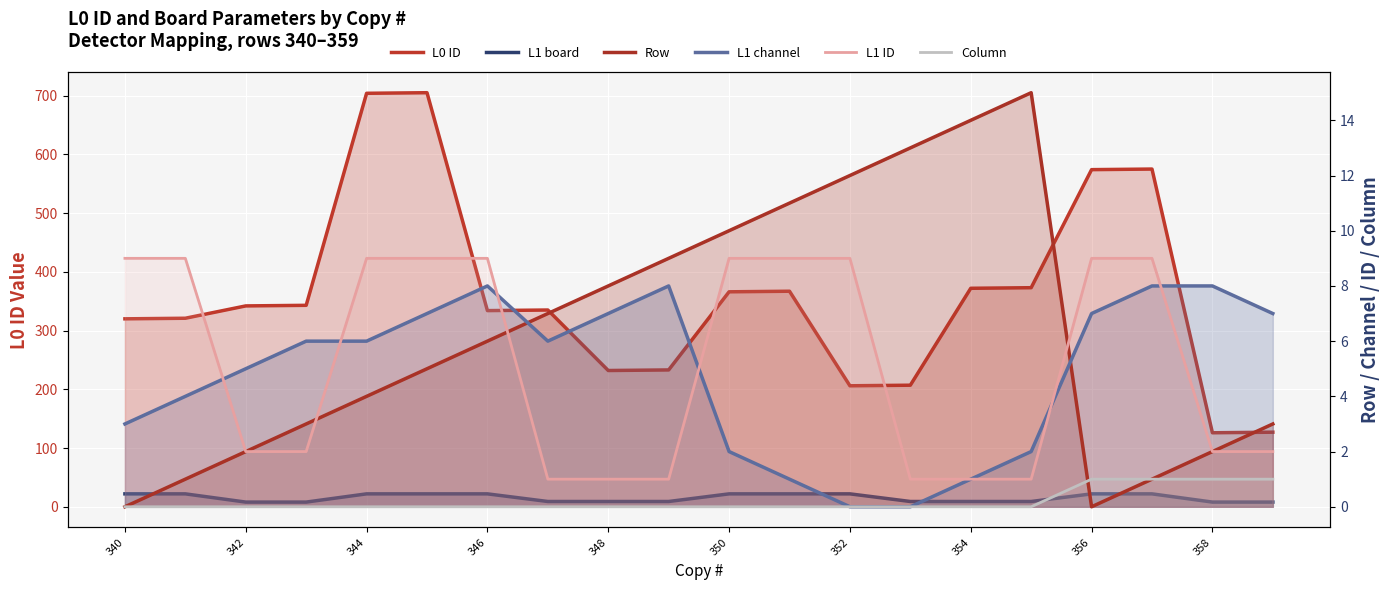

Reading right to left, transcribe all the data shown in this chart.

L0 ID: 127	126	575	574	373	372	207	206	367	366	233	232	335	334	705	704	343	342	321	320
L1 board: 8	8	22	22	9	9	9	22	22	22	9	9	9	22	22	22	8	8	22	22
Row: 3	2	1	0	15	14	13	12	11	10	9	8	7	6	5	4	3	2	1	0
L1 channel: 7	8	8	7	2	1	0	0	1	2	8	7	6	8	7	6	6	5	4	3
L1 ID: 2	2	9	9	1	1	1	9	9	9	1	1	1	9	9	9	2	2	9	9
Column: 1	1	1	1	0	0	0	0	0	0	0	0	0	0	0	0	0	0	0	0